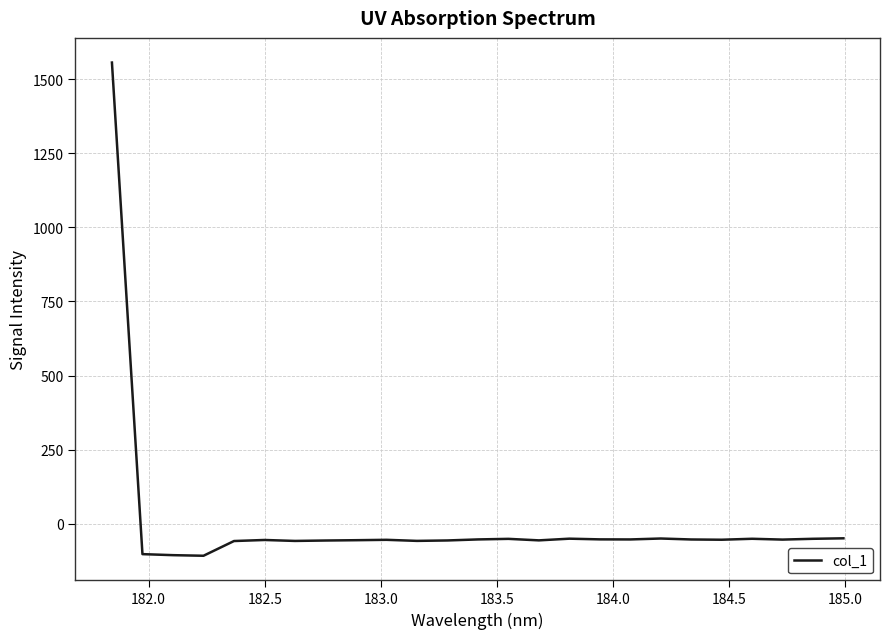

Does the chart display data point markers on the line(s)?

No